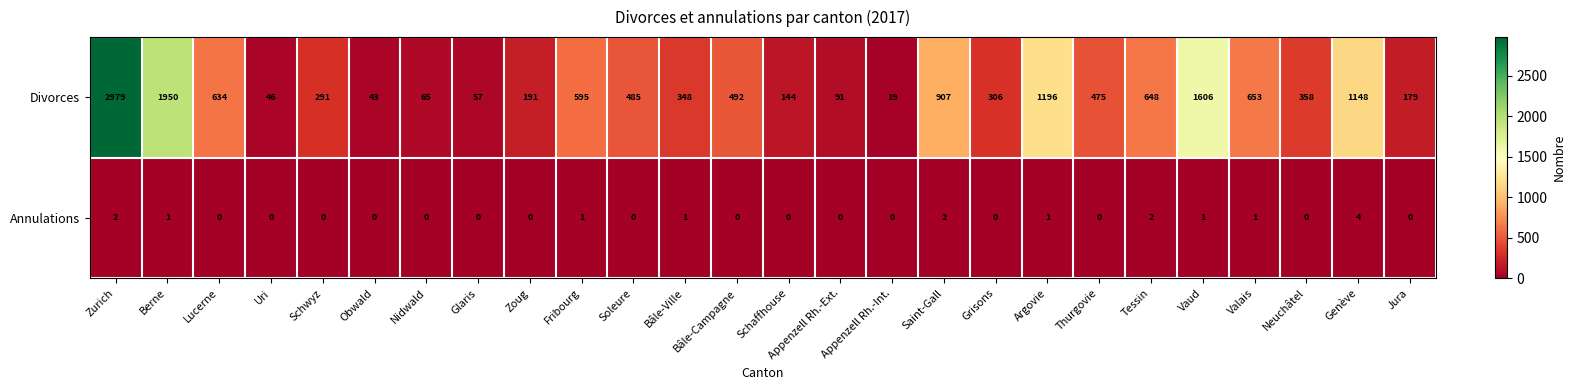

Is it true that Divorces equals 634 at Lucerne?

True